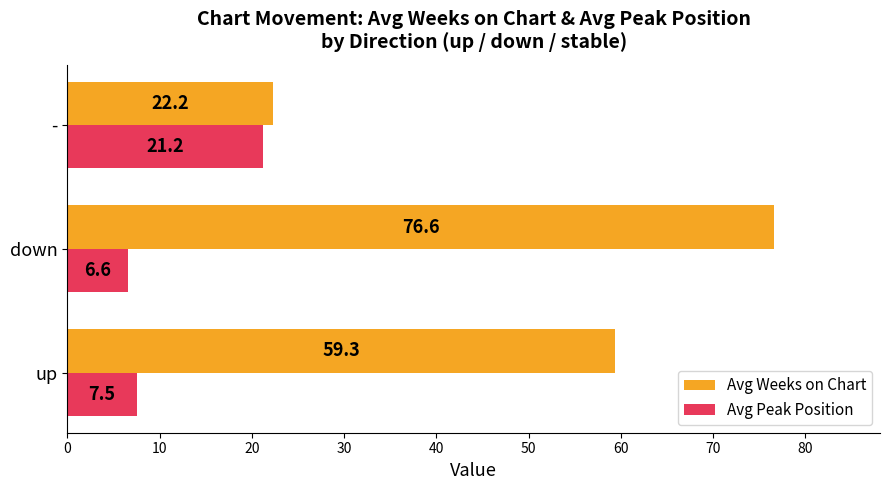

Rank the series by their maximum value, from lowest to highest.

Avg Peak Position, Avg Weeks on Chart